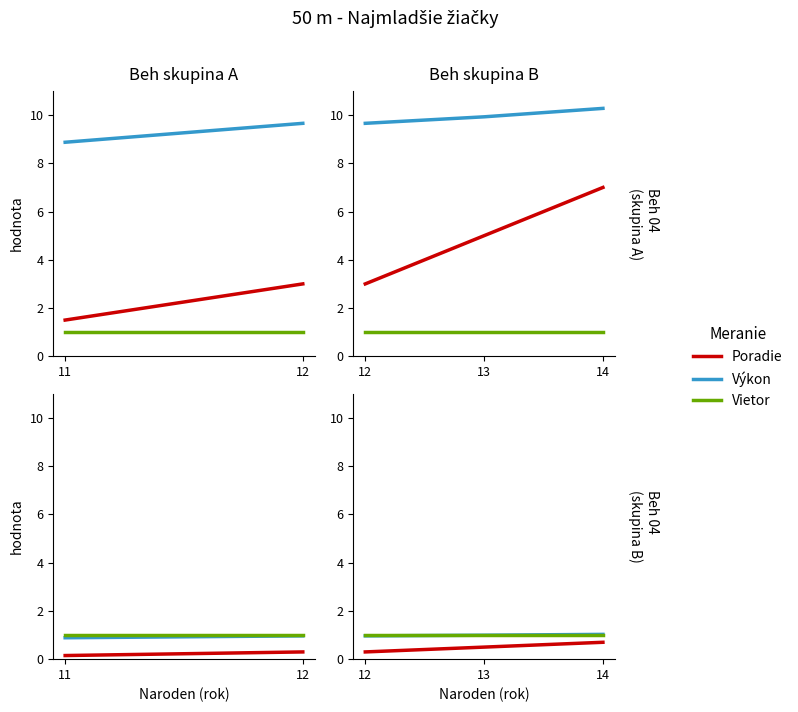

Which category has the lowest value in the Poradie series?

12